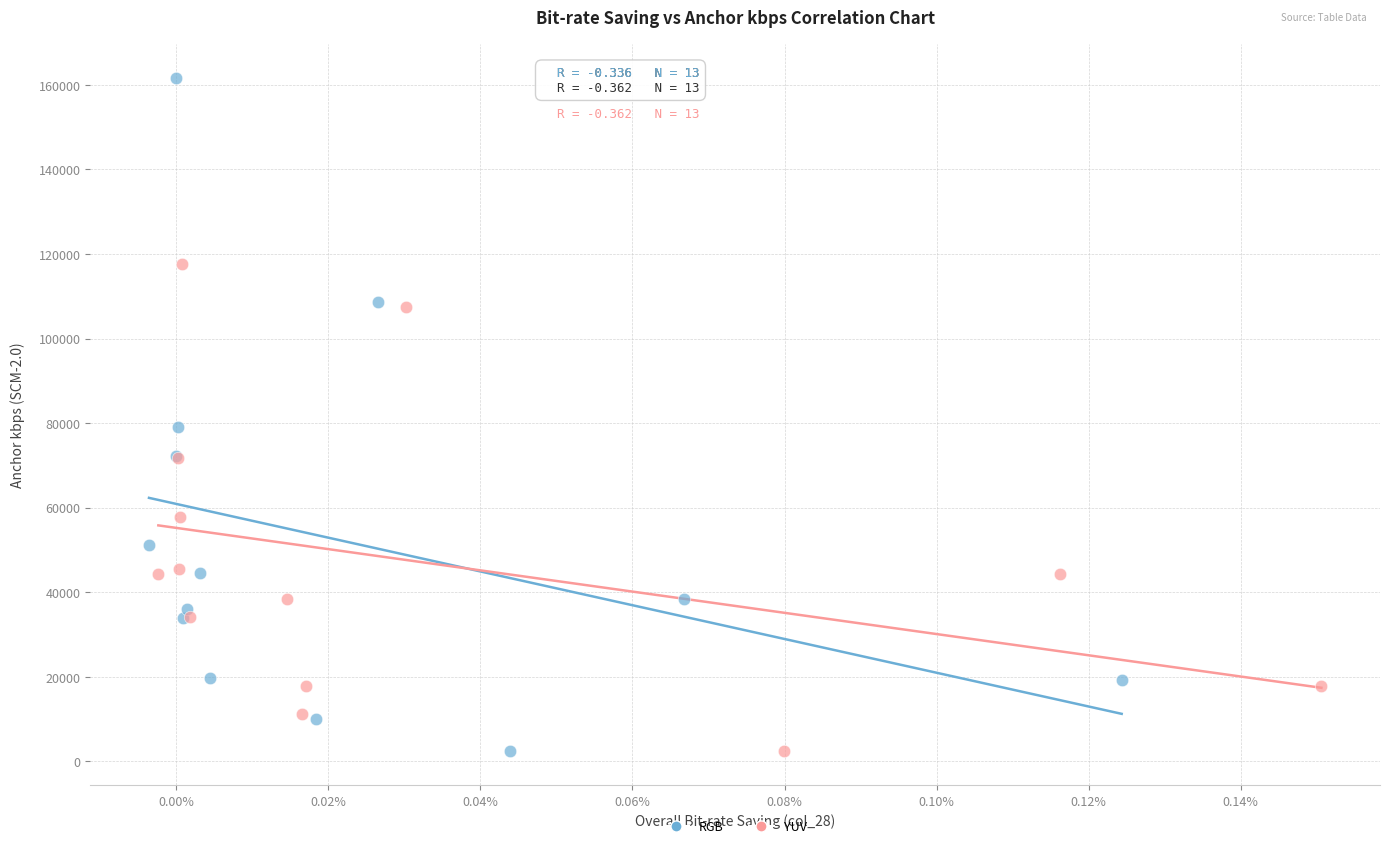

Which series reaches the maximum Y coordinate?

RGB